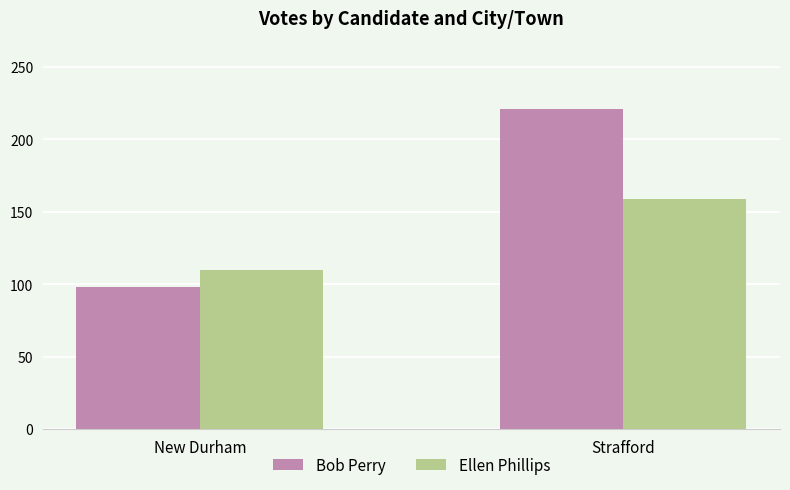

At which label is Ellen Phillips closest to 134?

New Durham